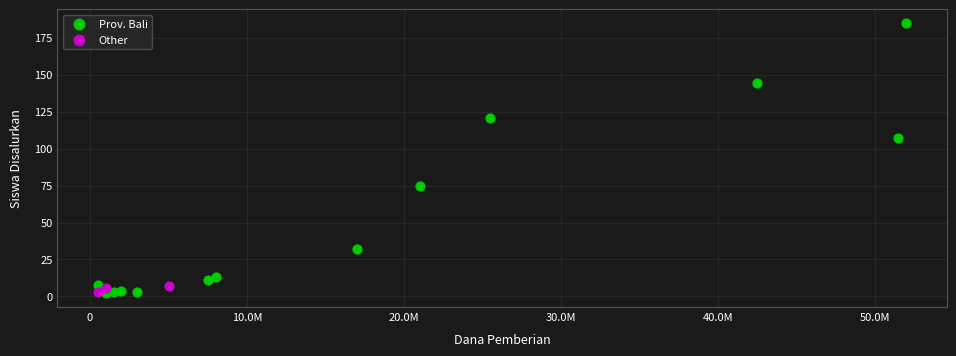

Which series has the widest spread of Y values?

Prov. Bali